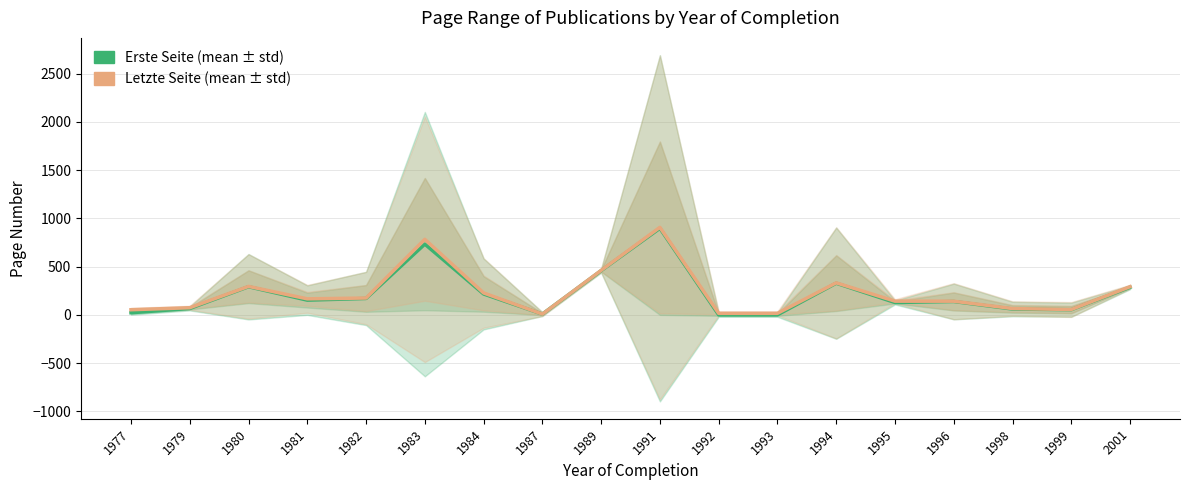

What is the greatest value displayed?

908.0